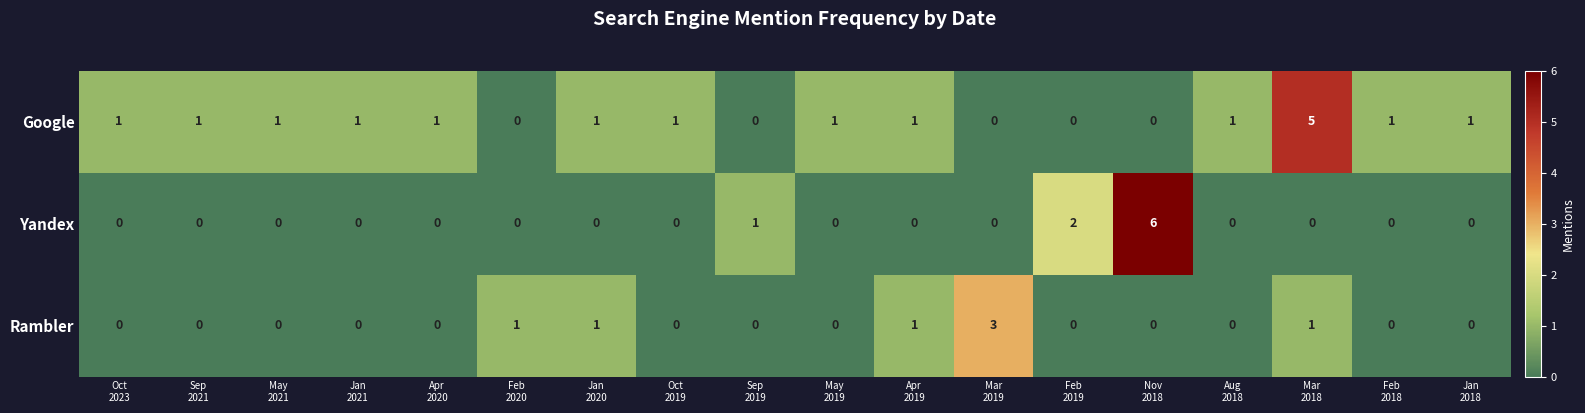

What is the total value across all series at Feb
2018?

1